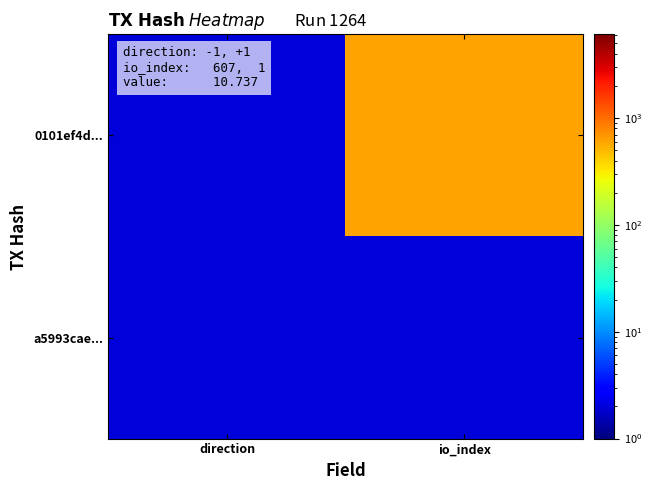

Which series has the largest range (max minus min)?

0101ef4d...